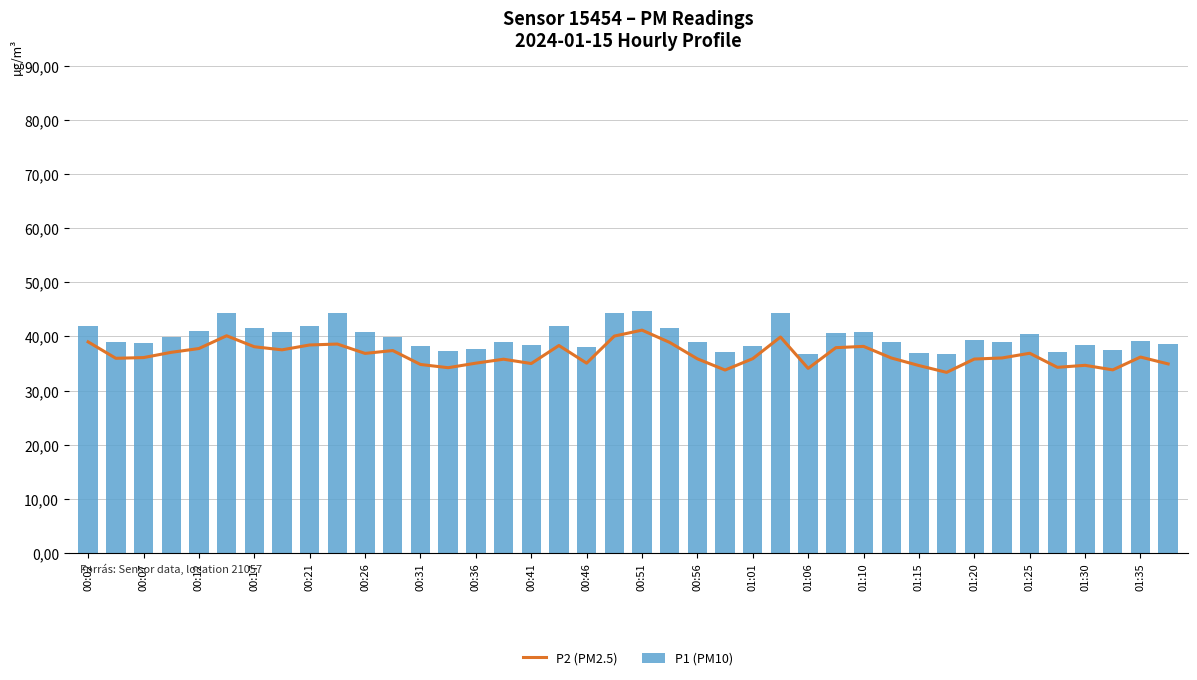

At 33, list the series in order from largest to smallest.

P1 (PM10), P2 (PM2.5)